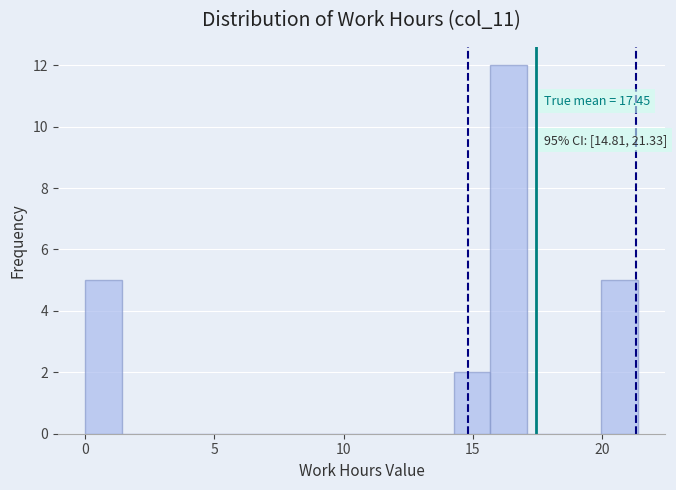

Read against the x-axis, roughly where is the centre of the tallest bar?

16.5